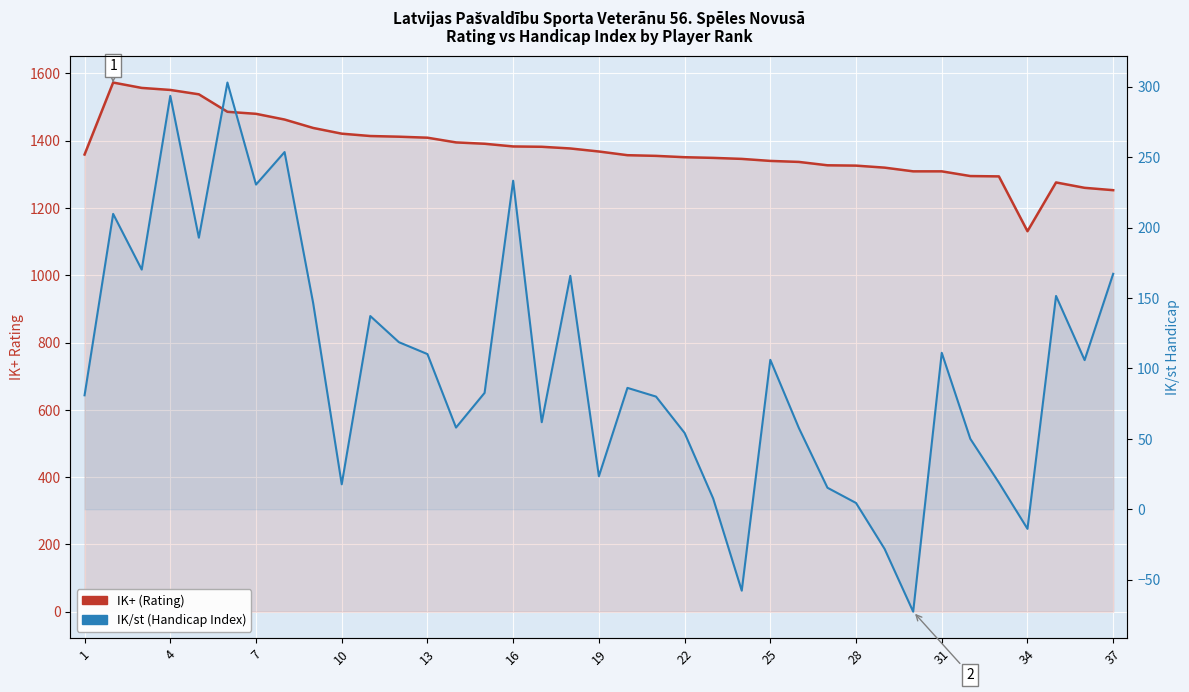

The value of IK+ (Rating) at 13 is 934.4. True or false?

False